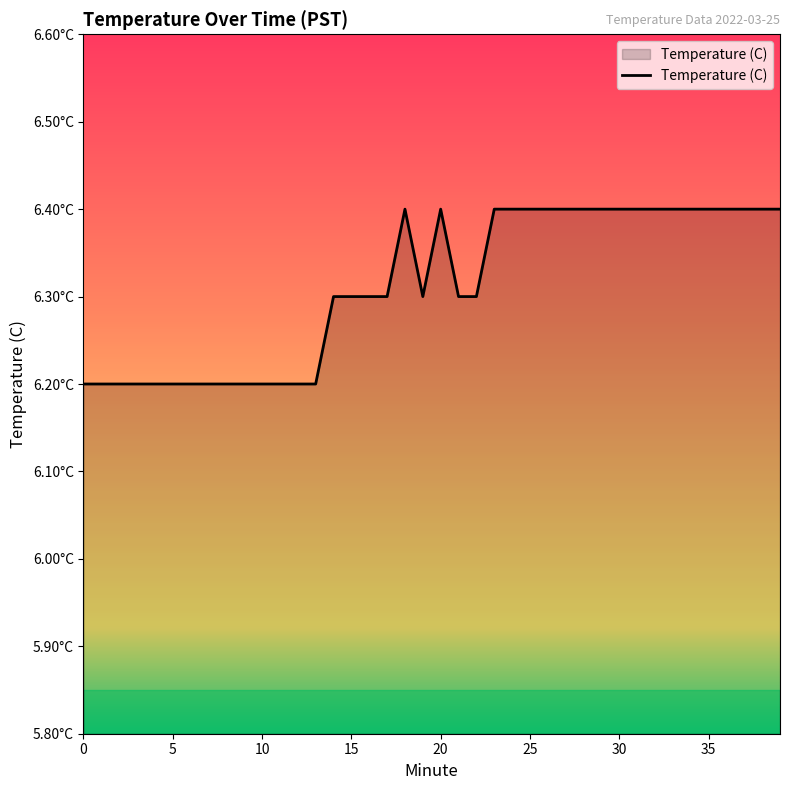

Where is the first local minimum?

19